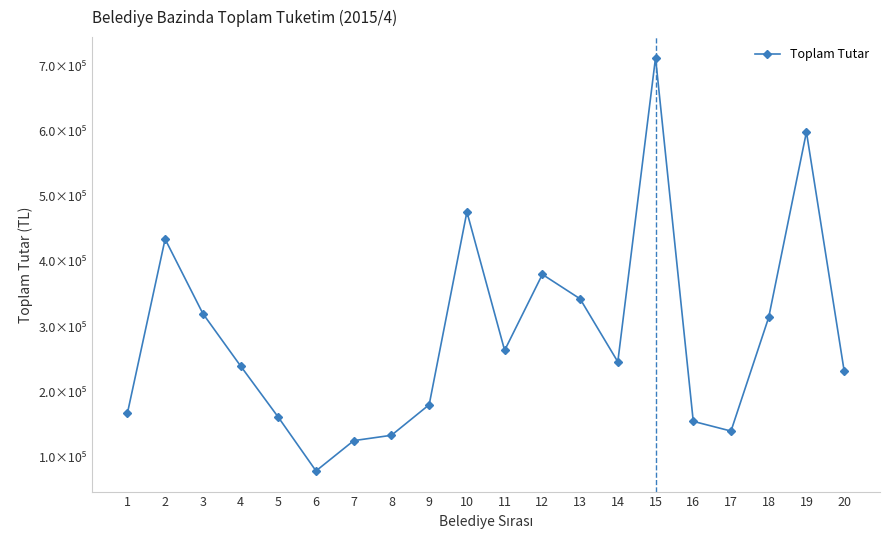

Does the chart display data point markers on the line(s)?

Yes